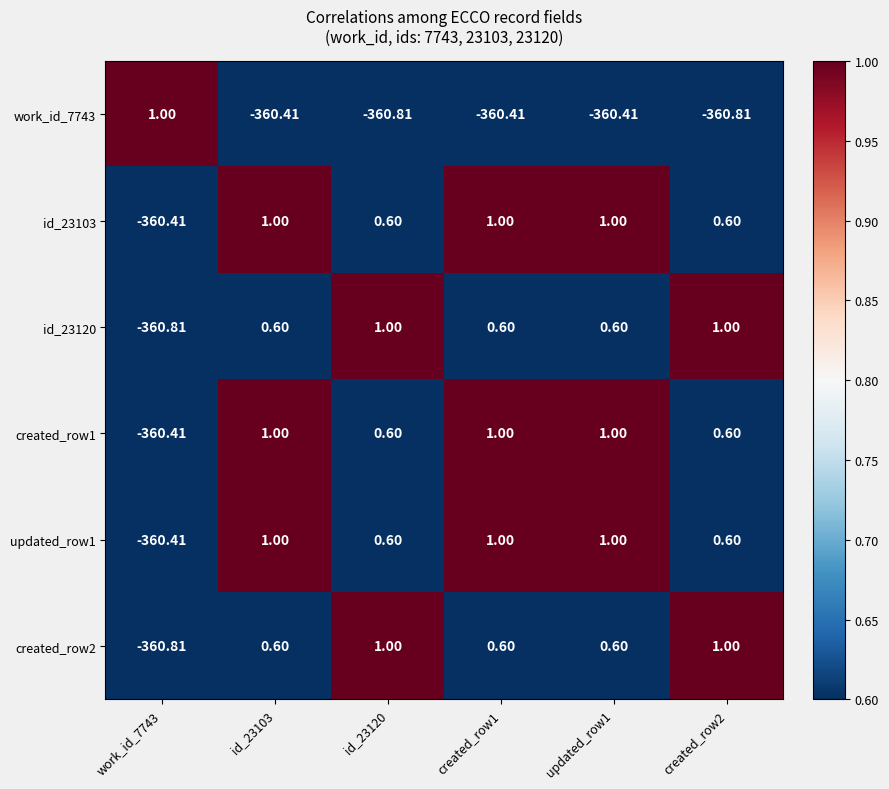

Is the value of work_id_7743 at updated_row1 greater than the value of id_23103 at created_row2?

No